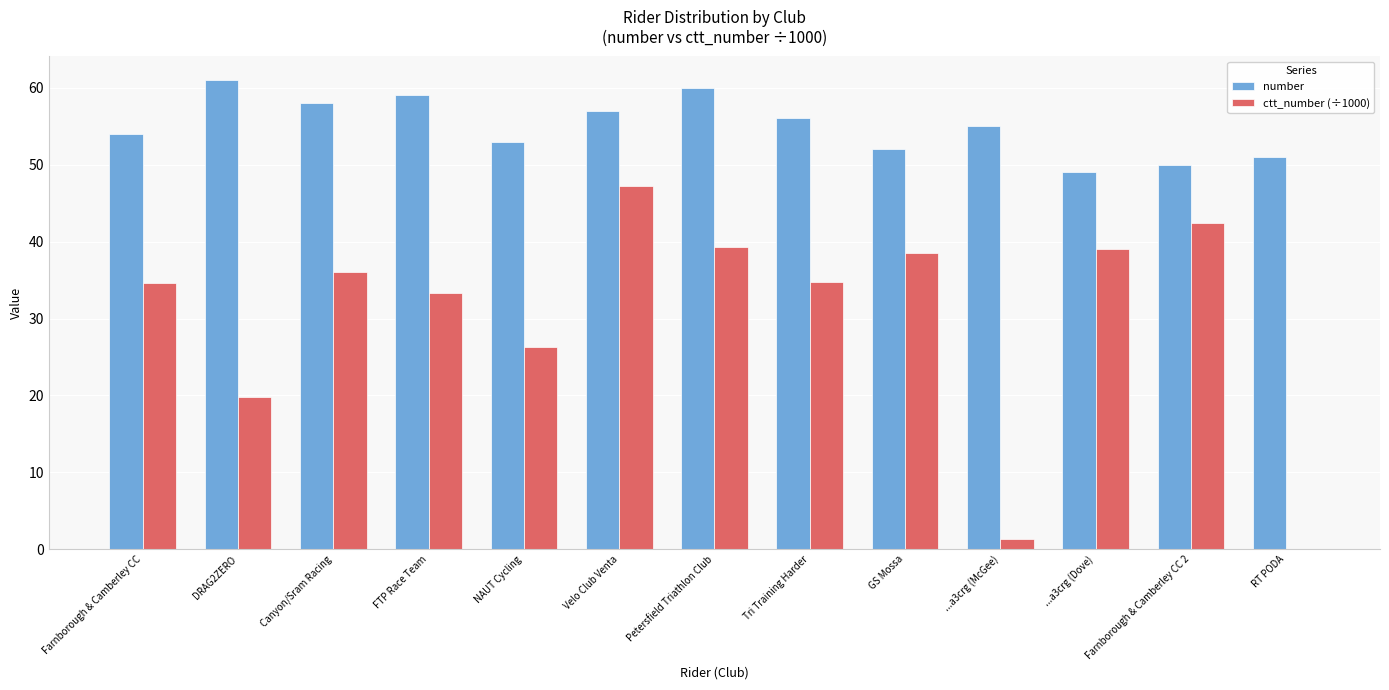

Which series changed the most between Farnborough & Camberley CC and DRAG2ZERO?

ctt_number (÷1000)